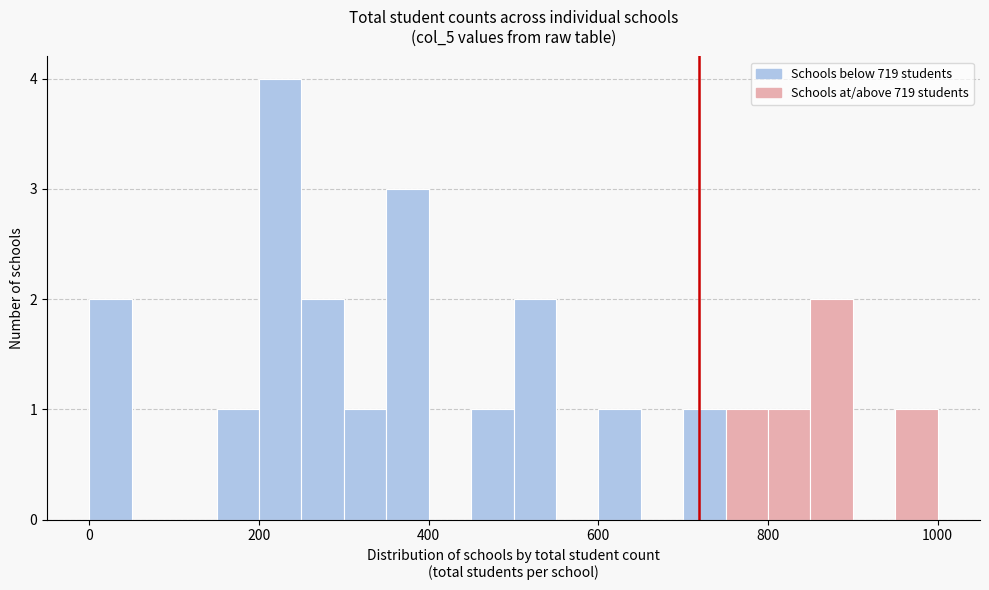

Read against the x-axis, roughly where is the centre of the tallest bar?

220